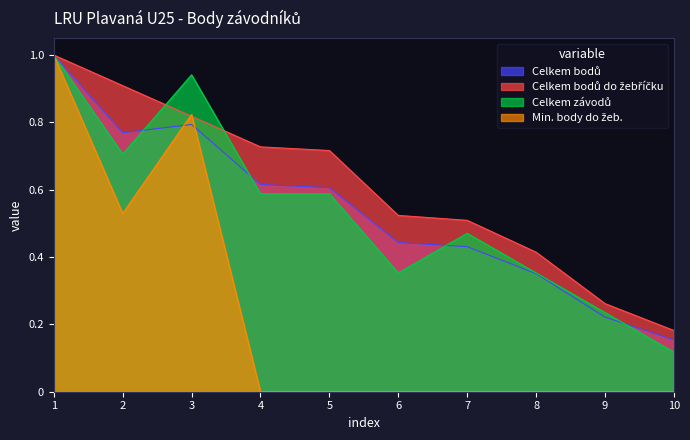

Which label corresponds to the largest value in the chart?

1